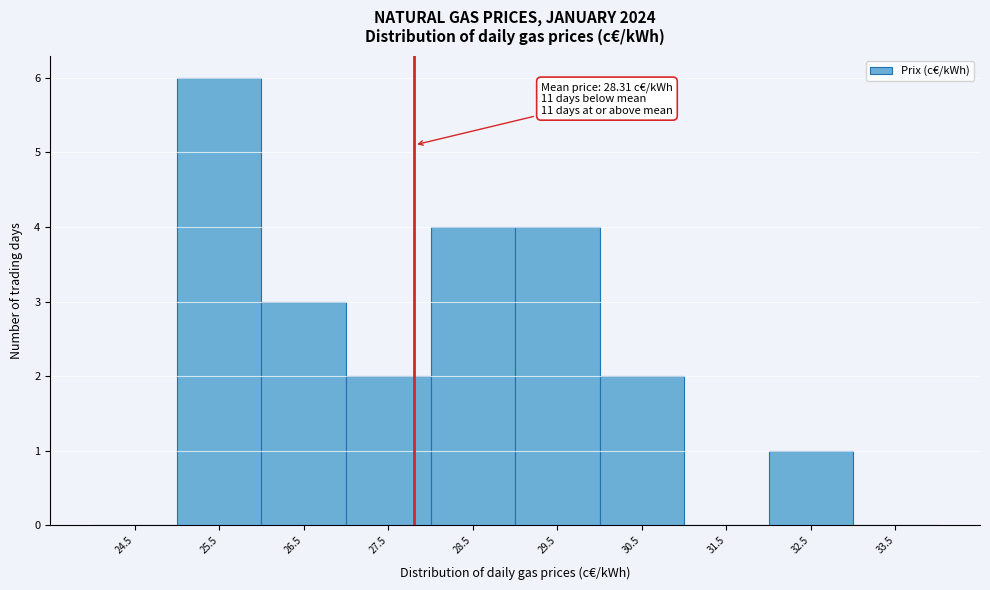

Reading left to right, what are all the values shown in this chart?

24.5=0	25.5=6	26.5=3	27.5=2	28.5=4	29.5=4	30.5=2	31.5=0	32.5=1	33.5=0